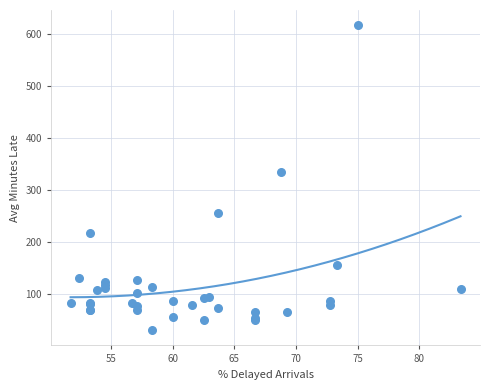

What Y value in the scatter plot is closest to 324?

334.5